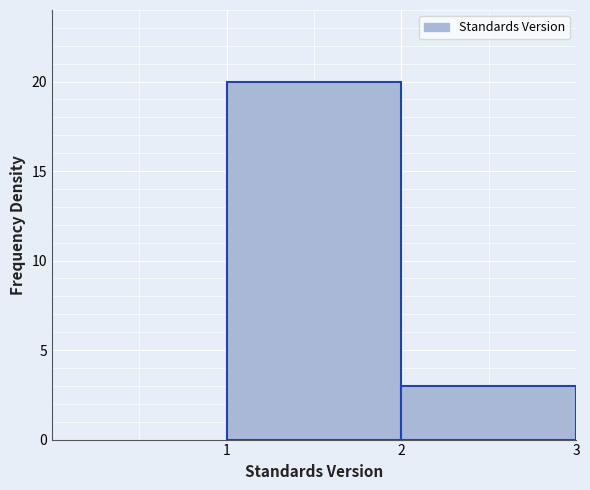

Reading left to right, transcribe this chart: for each bar, give the range it covers on the x-axis and its height. The values are not printed on the chart, so give them approximately, as read against the axis.

1 to 2: 20
2 to 3: 3